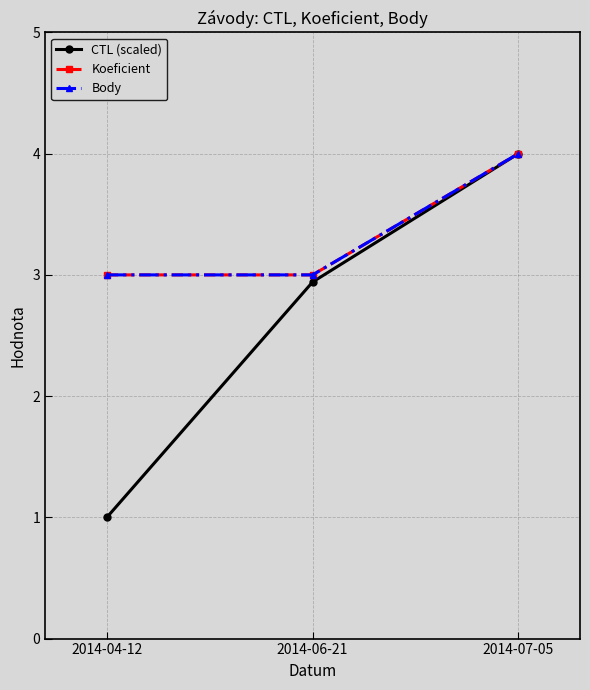

Is this an area chart (filled region under the line)?

No